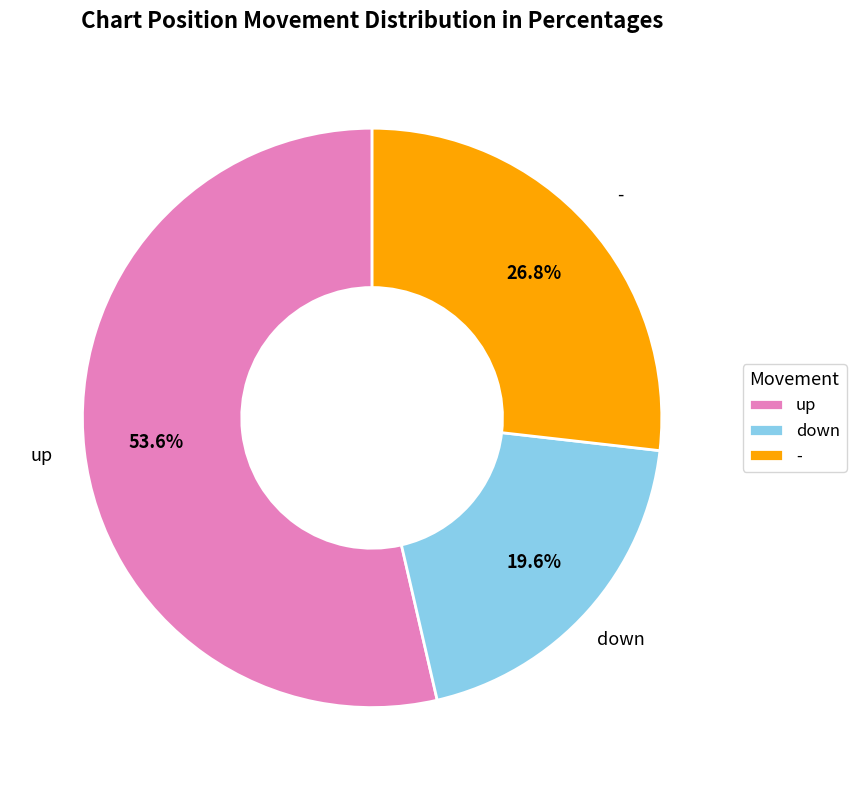

To the nearest percent, what is the combined percentage of down and -?

46%